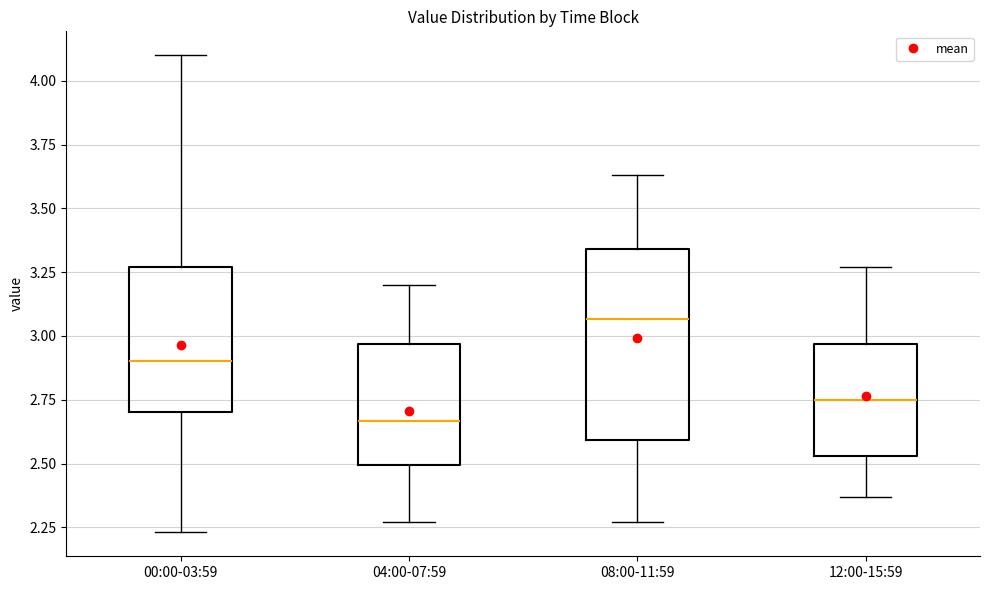

Which box has the highest median line?

08:00-11:59